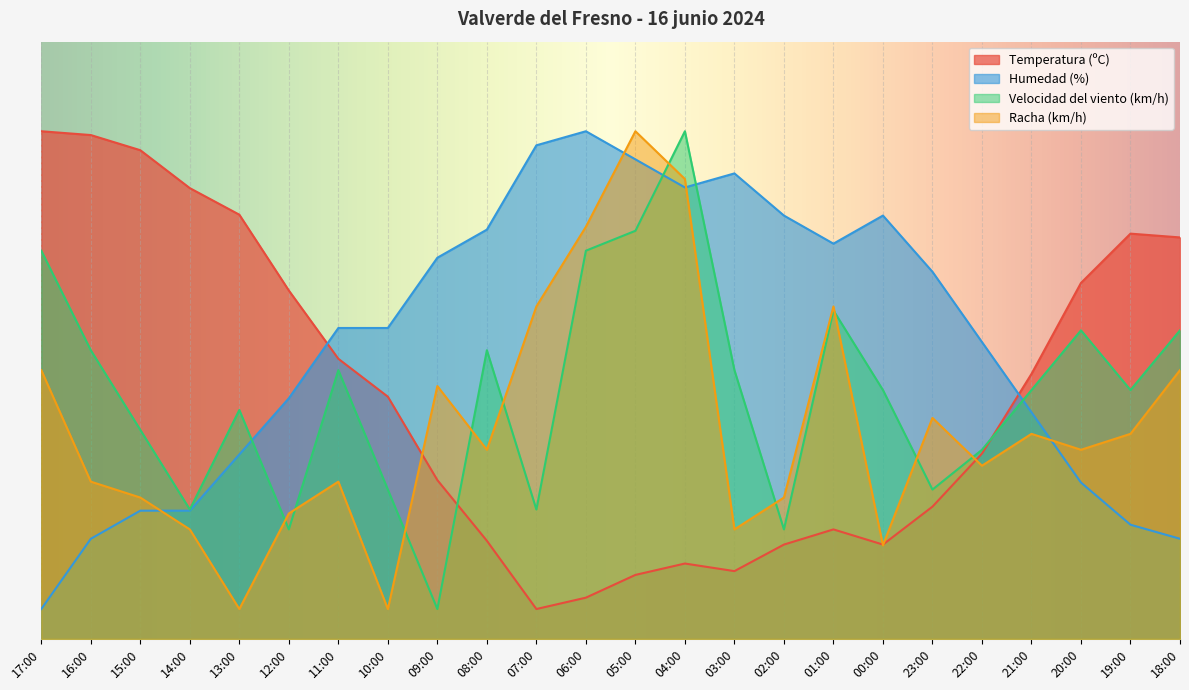

What is the difference between the Velocidad del viento (km/h) values at 00:00 and 17:00?

23.3